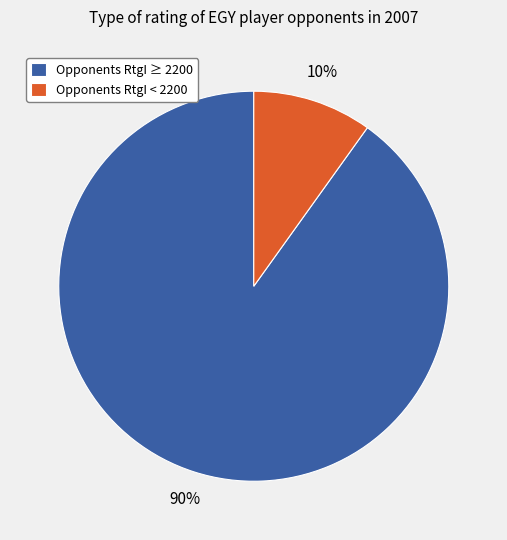

Between Opponents RtgI < 2200 and Opponents RtgI ≥ 2200, which is larger?

Opponents RtgI ≥ 2200